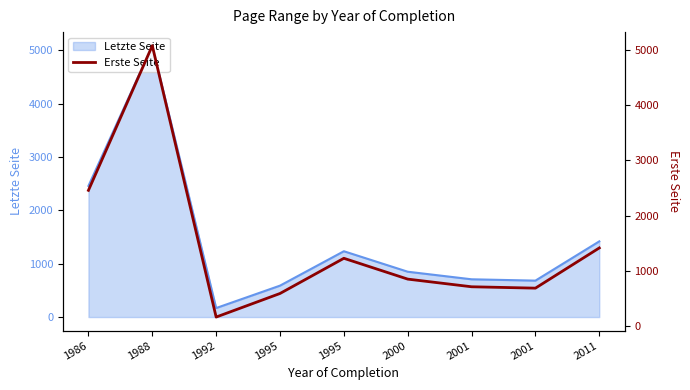

True or false: the data shows 375 at 1995.

False